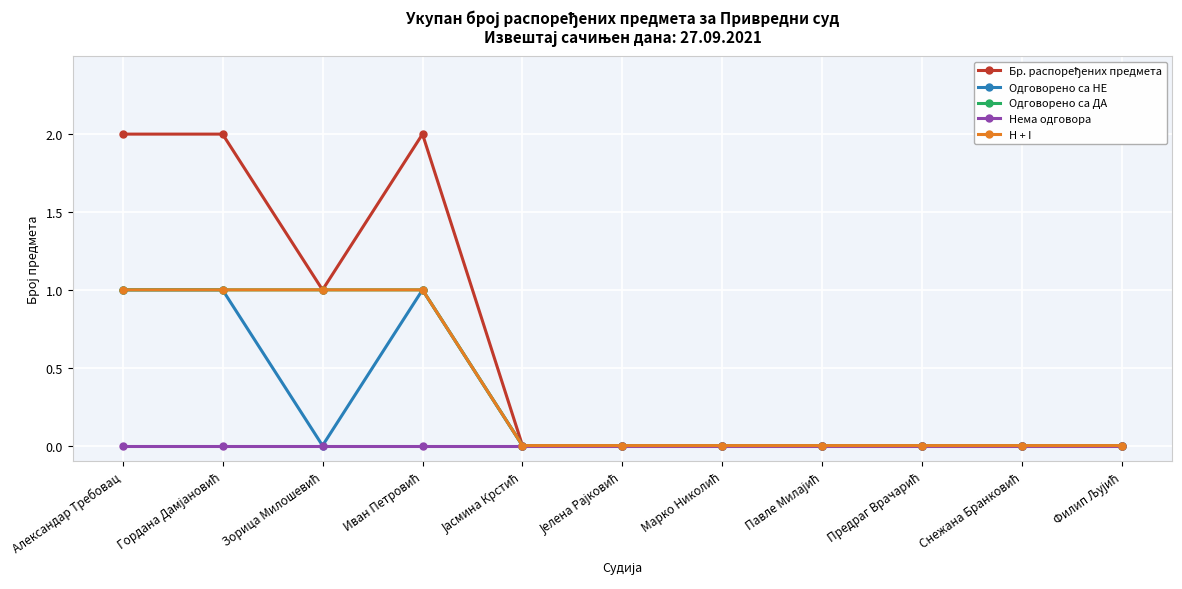

The Одговорено са НЕ series shows 0 at Јасмина Крстић. True or false?

True